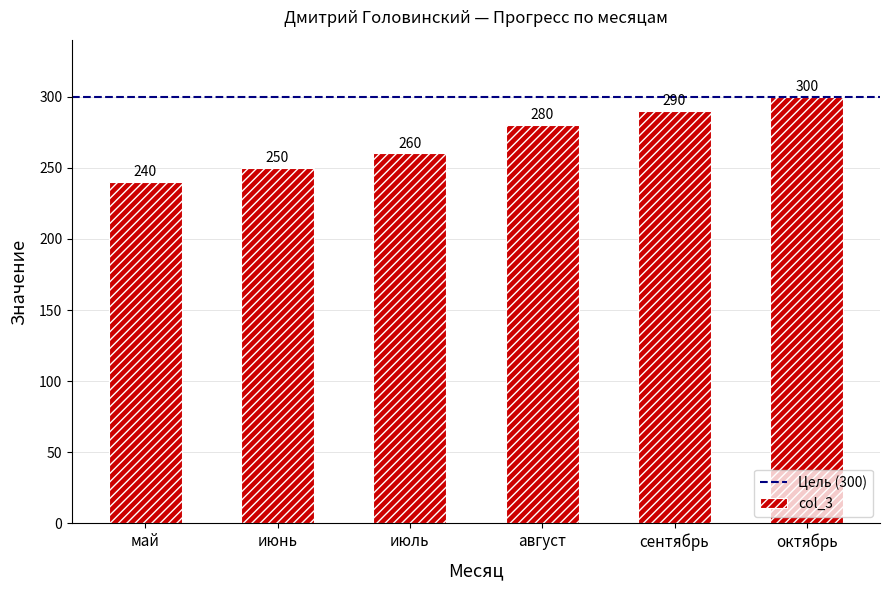

Read the value at август, to the nearest 10.

280